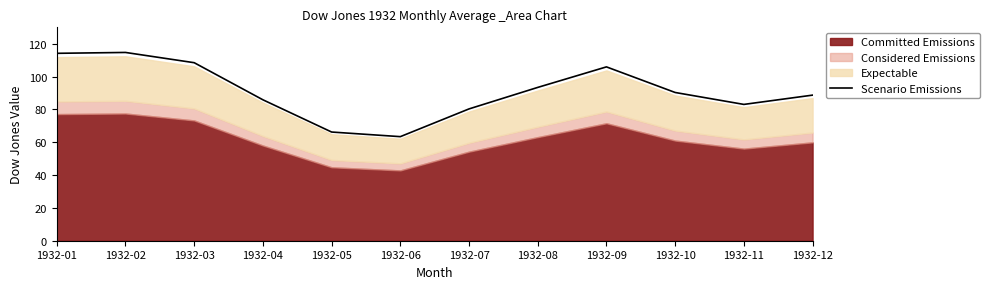

What is the value of the 2nd point from the left?

114.7